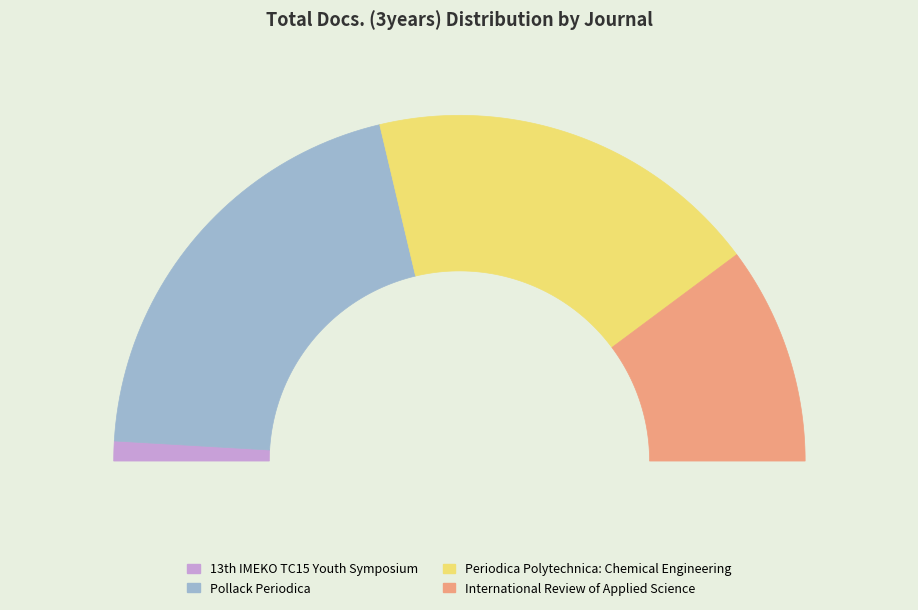

Rank the categories by value from highest to lowest.

Pollack Periodica, Periodica Polytechnica: Chemical Engineering, International Review of Applied Science, 13th IMEKO TC15 Youth Symposium